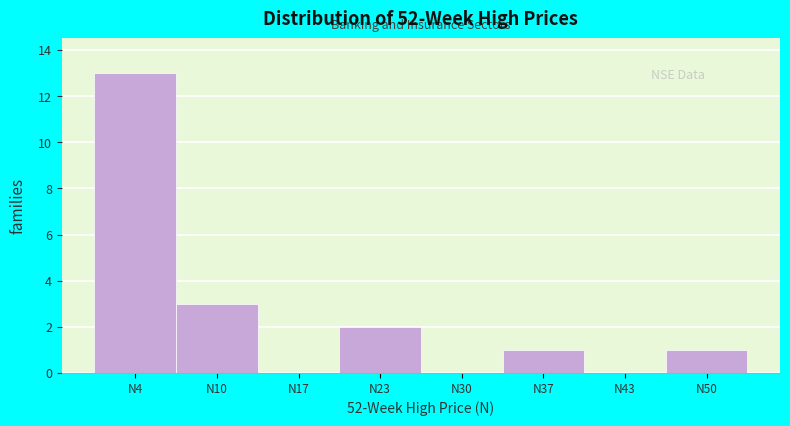

Reading left to right, list every bar in this chart as the range it spans on the x-axis followed by its height. Neither the bar edges nor the heights are printed on the chart, so give them approximately, as read against the axes.

0 to 7: 13
7 to 14: 3
14 to 20: 0
20 to 27: 2
27 to 33: 0
33 to 40: 1
40 to 47: 0
47 to 53: 1